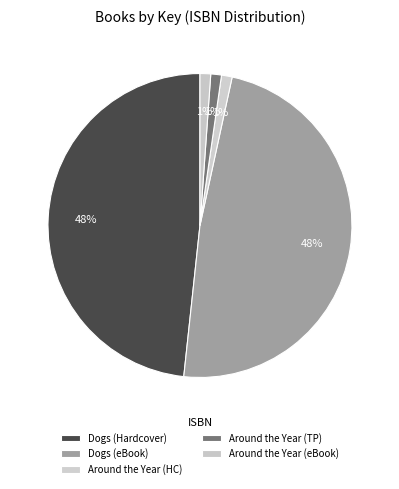

How many slices are in this pie chart?

5